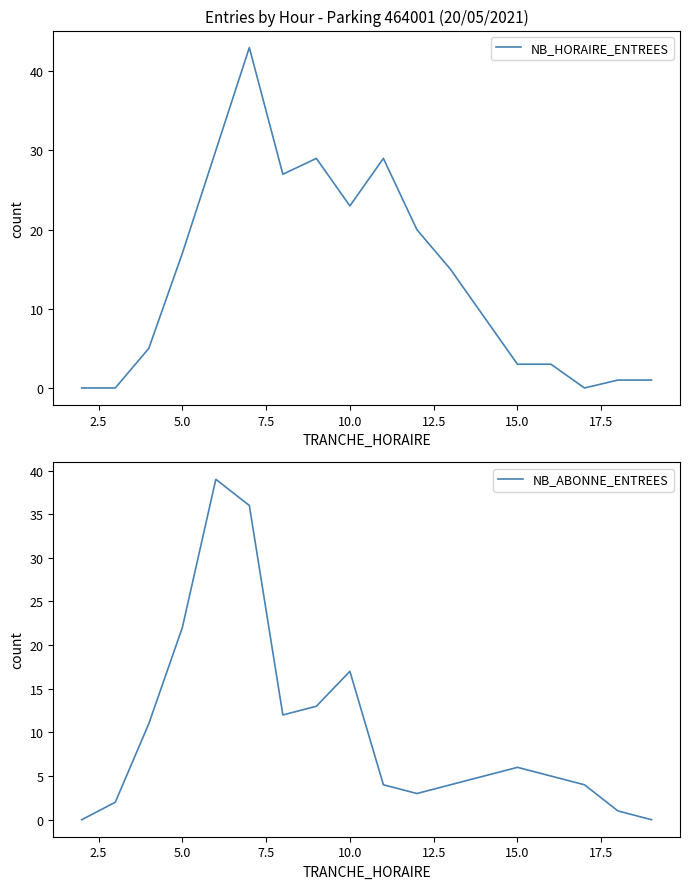

Reading right to left, extract all data points from this chart.

NB_HORAIRE_ENTREES: 1	1	0	3	3	9	15	20	29	23	29	27	43	30	17	5	0	0
NB_ABONNE_ENTREES: 0	1	4	5	6	5	4	3	4	17	13	12	36	39	22	11	2	0